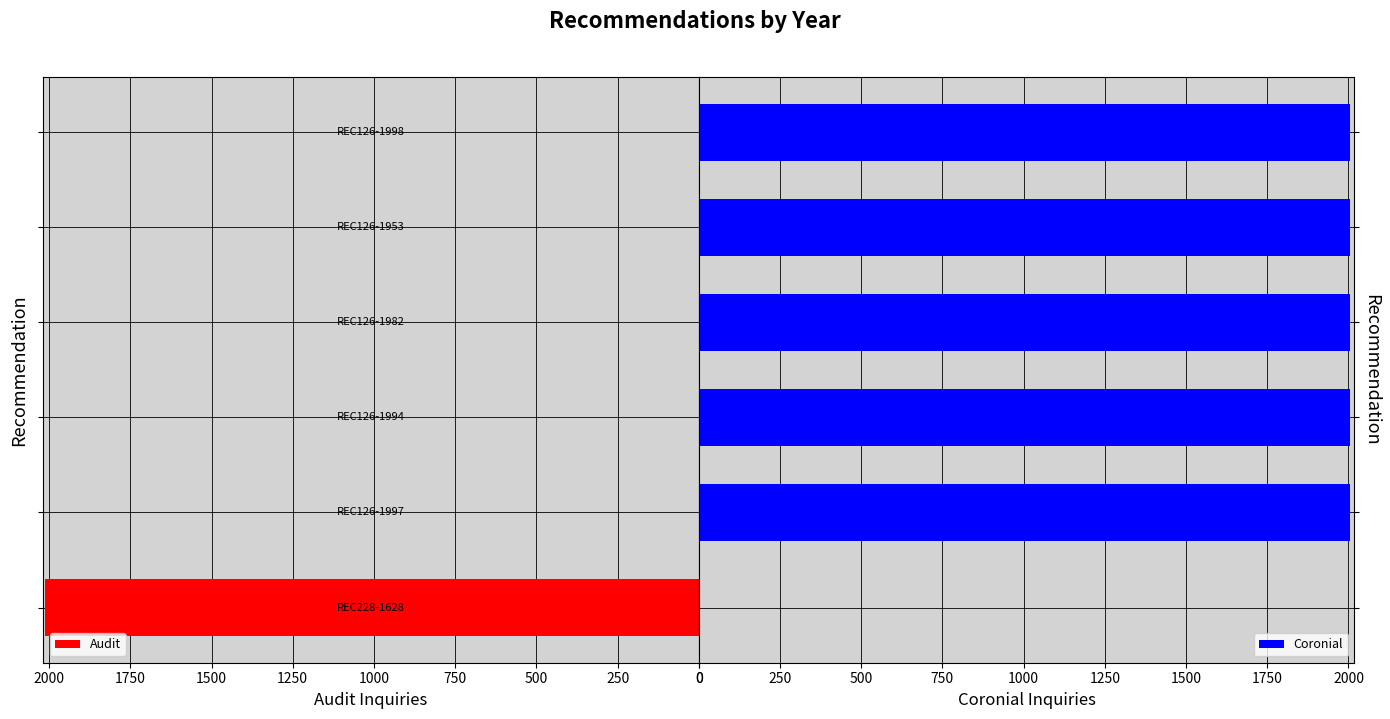

Is it true that Coronial equals 2006 at 250?

True